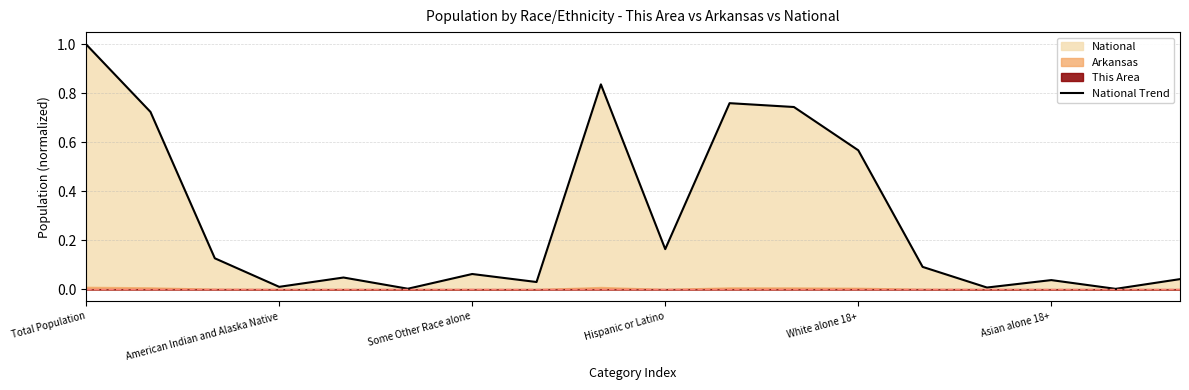

True or false: the data shows 0.1 at Some Other Race alone.

True